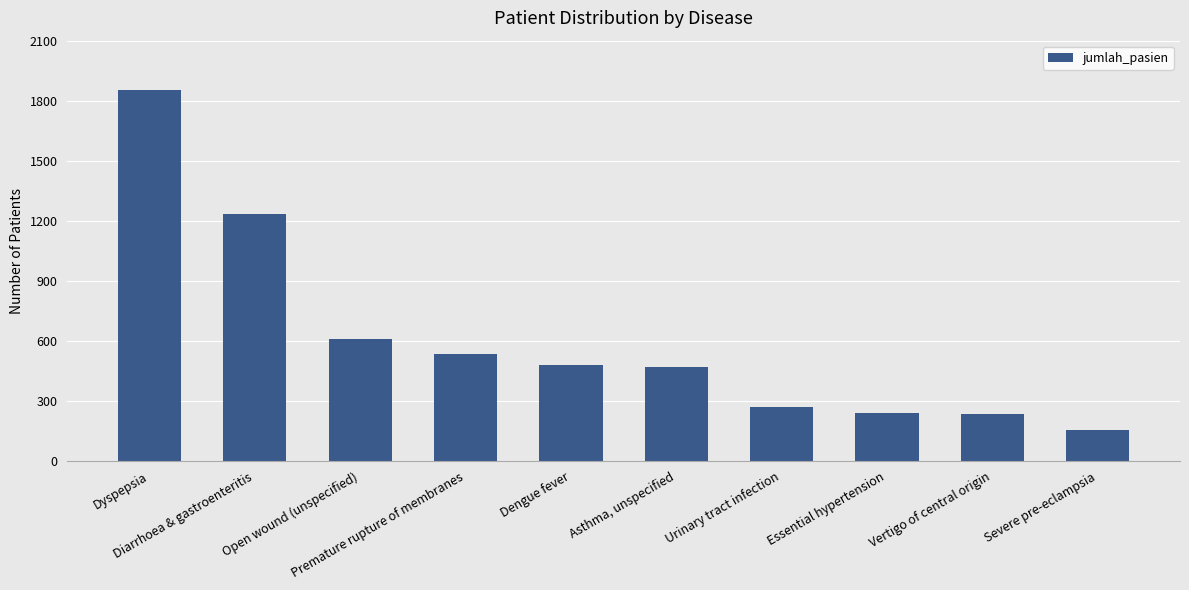

What is the change in value from Diarrhoea & gastroenteritis to Severe pre-eclampsia?

-1083